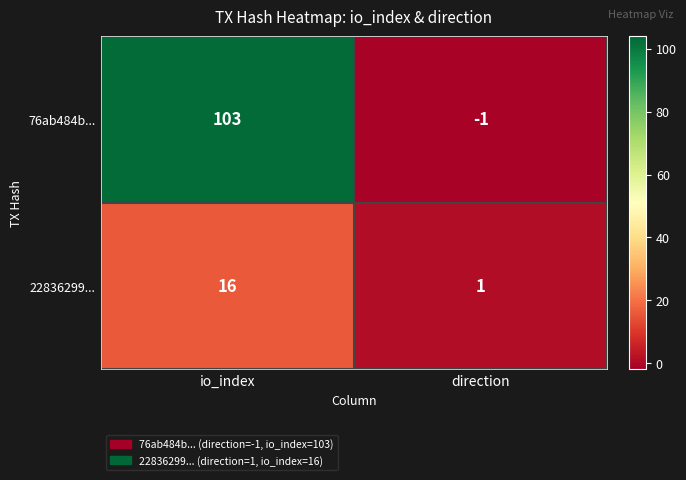

At io_index, list the series in order from smallest to largest.

22836299..., 76ab484b...